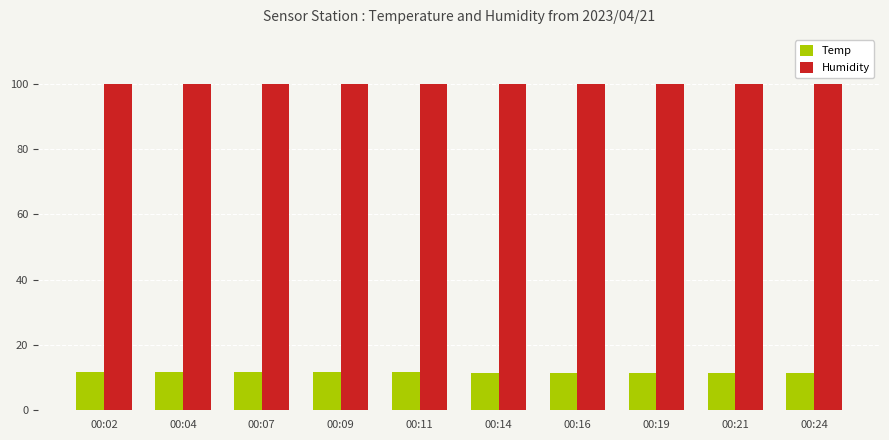

What is the value of the Temp bar at the 7th from the left?

11.4